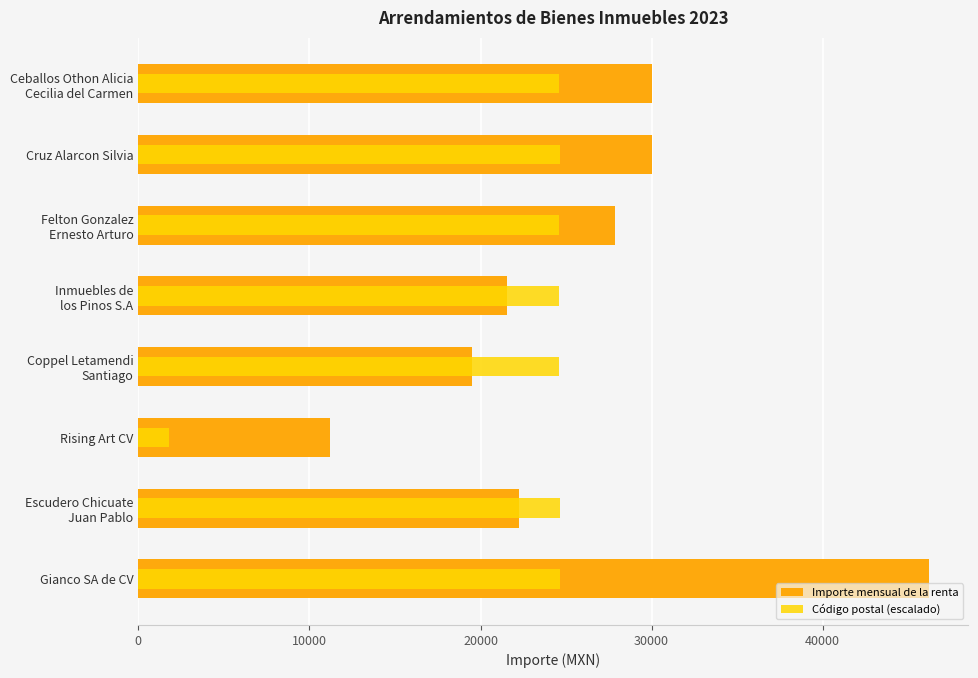

Count the number of data series in this chart.

2